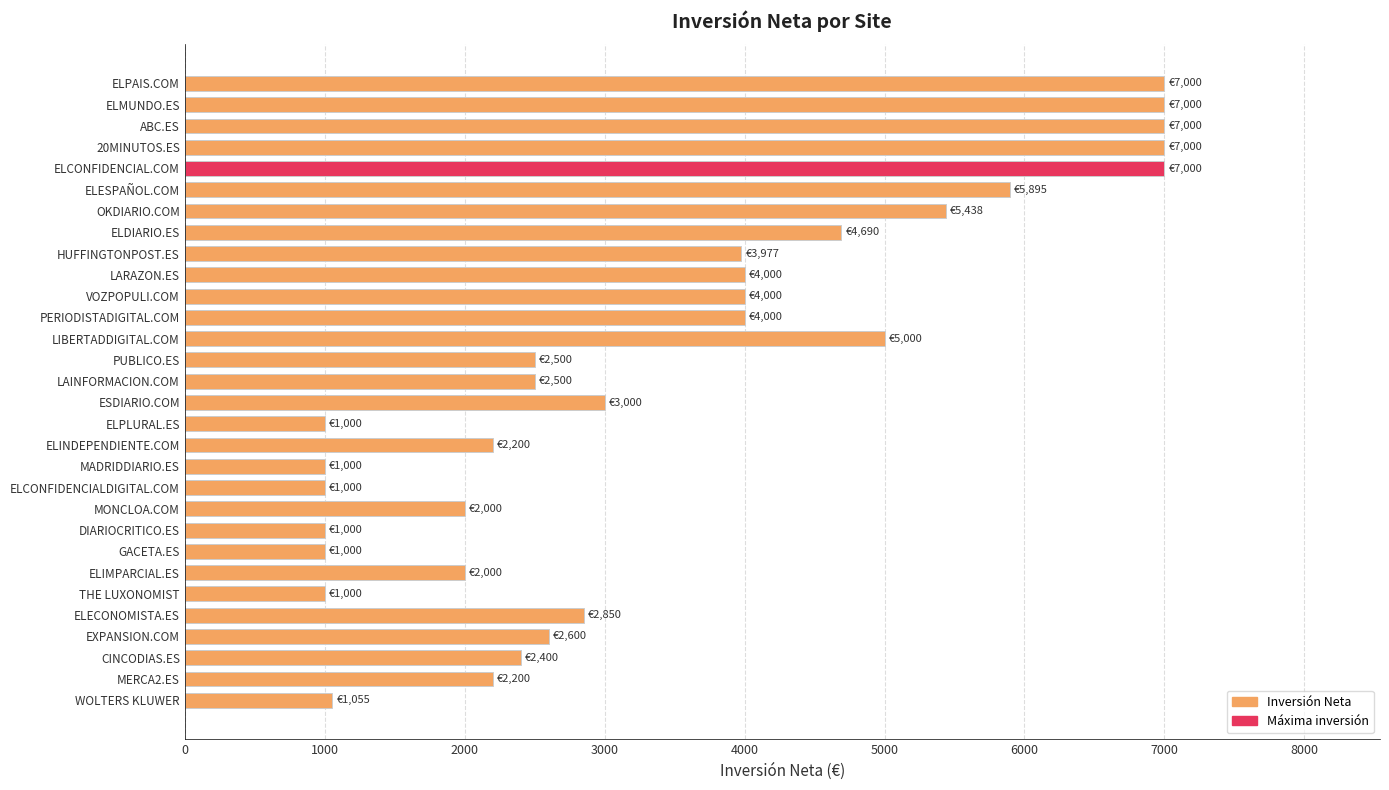

What is the label of the 1st bar from the top?

ELPAIS.COM